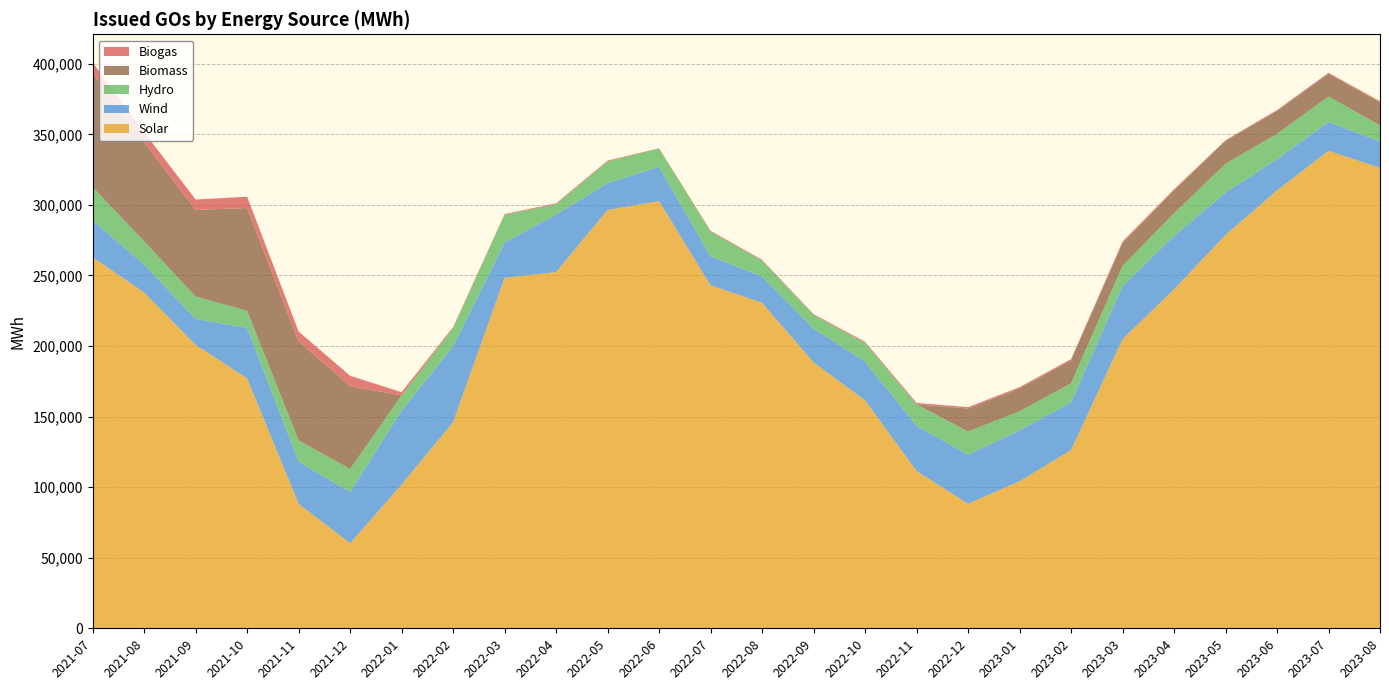

Reading left to right, transcribe all the data shown in this chart.

Solar: 2021-07=262882	2021-08=237915	2021-09=200747	2021-10=177106	2021-11=88174	2021-12=60230	2022-01=101858	2022-02=146053	2022-03=248304	2022-04=252411	2022-05=296427	2022-06=302605	2022-07=243023	2022-08=230644	2022-09=188373	2022-10=161543	2022-11=111401	2022-12=88227	2023-01=104160	2023-02=126271	2023-03=204842	2023-04=240178	2023-05=278705	2023-06=310268	2023-07=338286	2023-08=326257
Wind: 2021-07=26181	2021-08=19848	2021-09=18453	2021-10=35781	2021-11=29962	2021-12=36326	2022-01=52488	2022-02=53671	2022-03=25031	2022-04=40679	2022-05=18957	2022-06=24315	2022-07=20488	2022-08=18631	2022-09=24063	2022-10=27401	2022-11=32095	2022-12=34773	2023-01=36023	2023-02=33834	2023-03=37567	2023-04=37849	2023-05=29998	2023-06=22121	2023-07=20488	2023-08=18631
Hydro: 2021-07=23471	2021-08=16382	2021-09=15867	2021-10=12074	2021-11=14958	2021-12=16374	2022-01=10712	2022-02=12921	2022-03=19547	2022-04=7358	2022-05=15326	2022-06=12969	2022-07=17473	2022-08=11163	2022-09=9548	2022-10=13146	2022-11=15106	2022-12=16451	2023-01=13500	2023-02=13486	2023-03=14353	2023-04=15974	2023-05=20403	2023-06=17960	2023-07=17944	2023-08=11555
Biomass: 2021-07=80722	2021-08=70031	2021-09=61382	2021-10=72820	2021-11=70117	2021-12=58648	2022-01=0	2022-02=0	2022-03=0	2022-04=0	2022-05=0	2022-06=0	2022-07=0	2022-08=0	2022-09=0	2022-10=0	2022-11=0	2022-12=16252	2023-01=16252	2023-02=16252	2023-03=16252	2023-04=16252	2023-05=16252	2023-06=16252	2023-07=16252	2023-08=16252
Biogas: 2021-07=7568	2021-08=7295	2021-09=7340	2021-10=8017	2021-11=7045	2021-12=7345	2022-01=2211	2022-02=803	2022-03=580	2022-04=649	2022-05=659	2022-06=244	2022-07=673	2022-08=669	2022-09=600	2022-10=903	2022-11=1077	2022-12=976	2023-01=918	2023-02=889	2023-03=1034	2023-04=805	2023-05=481	2023-06=586	2023-07=655	2023-08=731